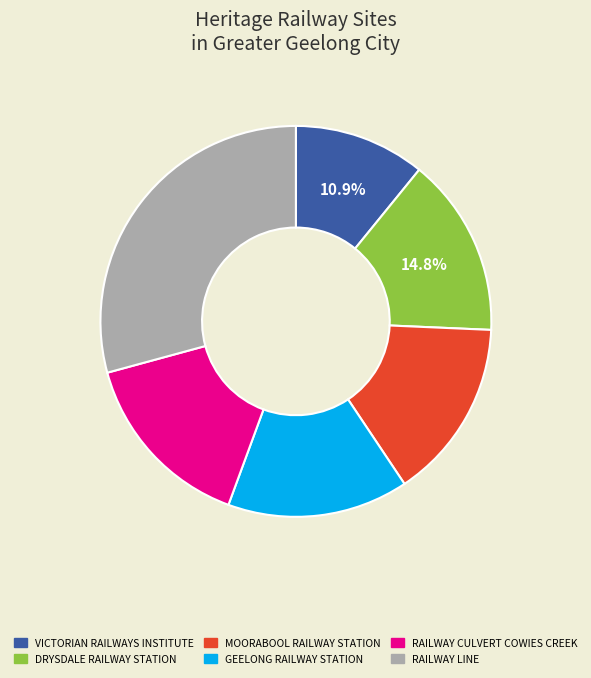

Does any single category account for the majority?

No